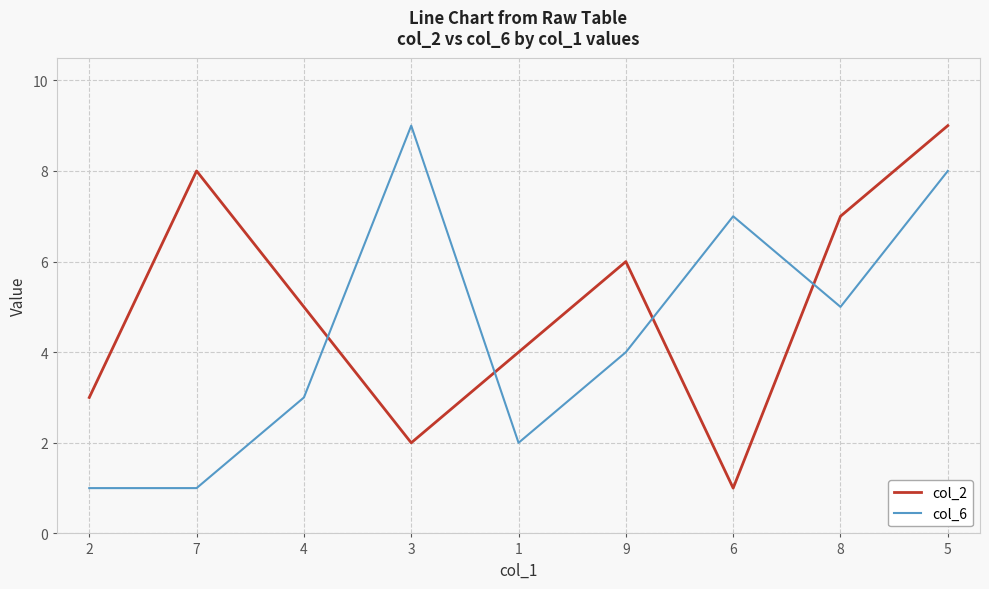

Where is col_6 nearest to the value 5?

8